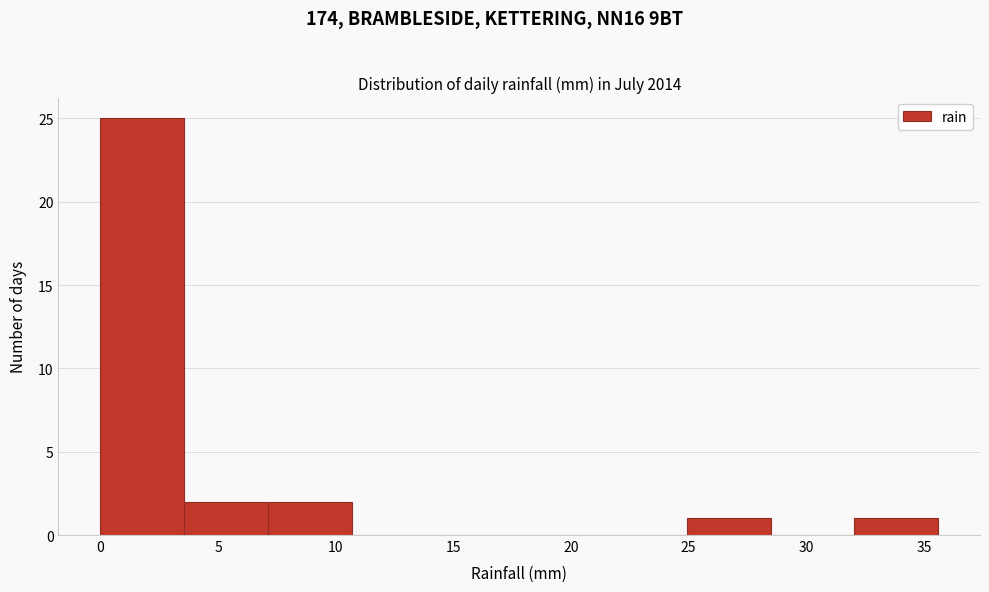

How tall is the bar that spans 3.5 to 7.0 on the x-axis? Neither the bar edges nor the heights are printed on the chart, so give them approximately, as read against the axes.

2